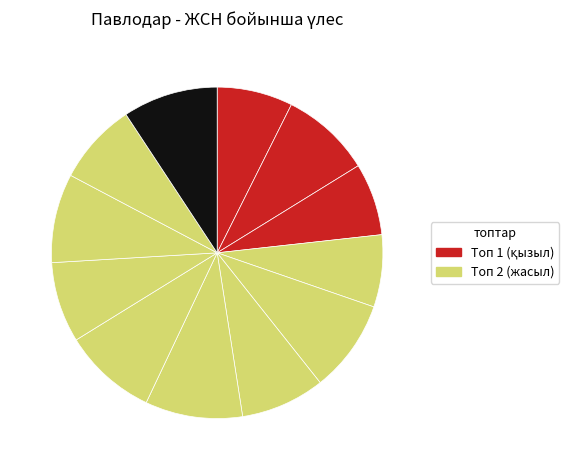

Count the number of slices in the pie.

12